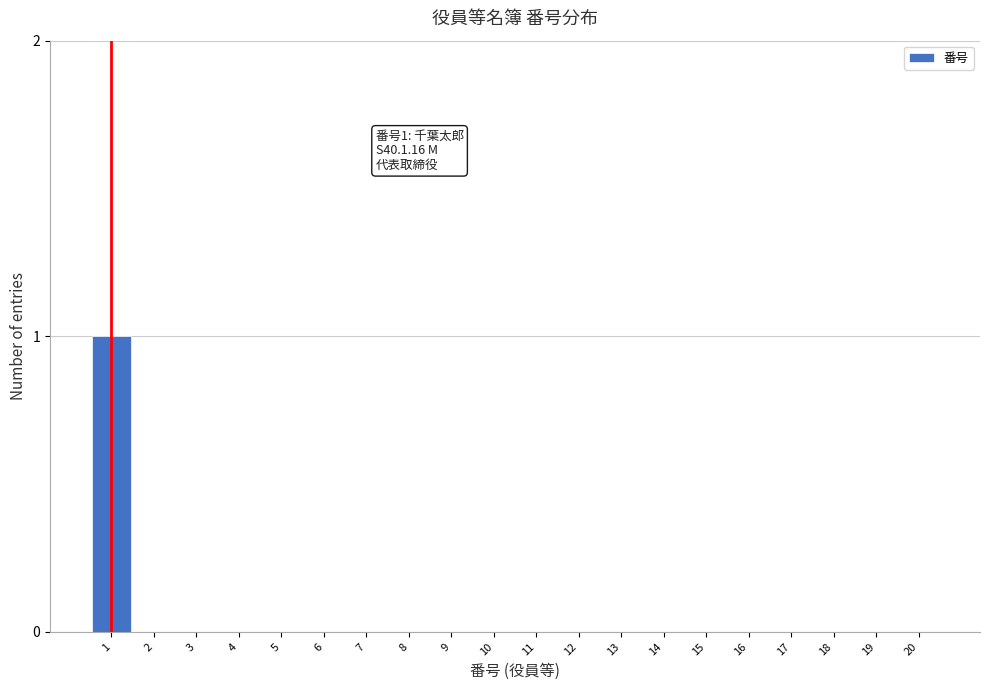

Reading left to right, transcribe all the data shown in this chart.

1=1	2=0	3=0	4=0	5=0	6=0	7=0	8=0	9=0	10=0	11=0	12=0	13=0	14=0	15=0	16=0	17=0	18=0	19=0	20=0